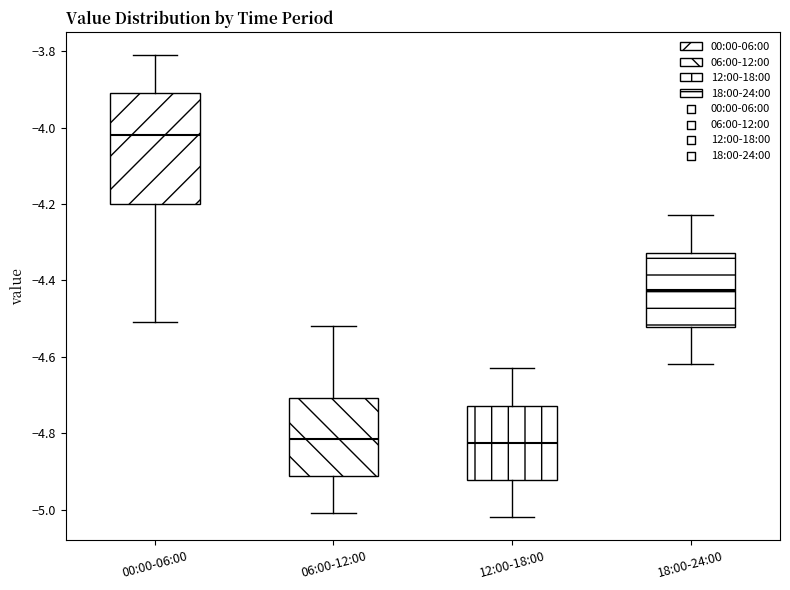

Reading left to right, transcribe this box plot: for each box, give where its median line is, the range the box spans, and where its two whiskers end, as read against the y-axis. The values are not printed on the chart, so give them approximately, as read against the axis.

00:00-06:00: median -4.02, box -4.20 to -3.90, whiskers -4.50 to -3.80
06:00-12:00: median -4.82, box -4.92 to -4.70, whiskers -5.00 to -4.52
12:00-18:00: median -4.82, box -4.92 to -4.72, whiskers -5.02 to -4.62
18:00-24:00: median -4.42, box -4.52 to -4.32, whiskers -4.62 to -4.22